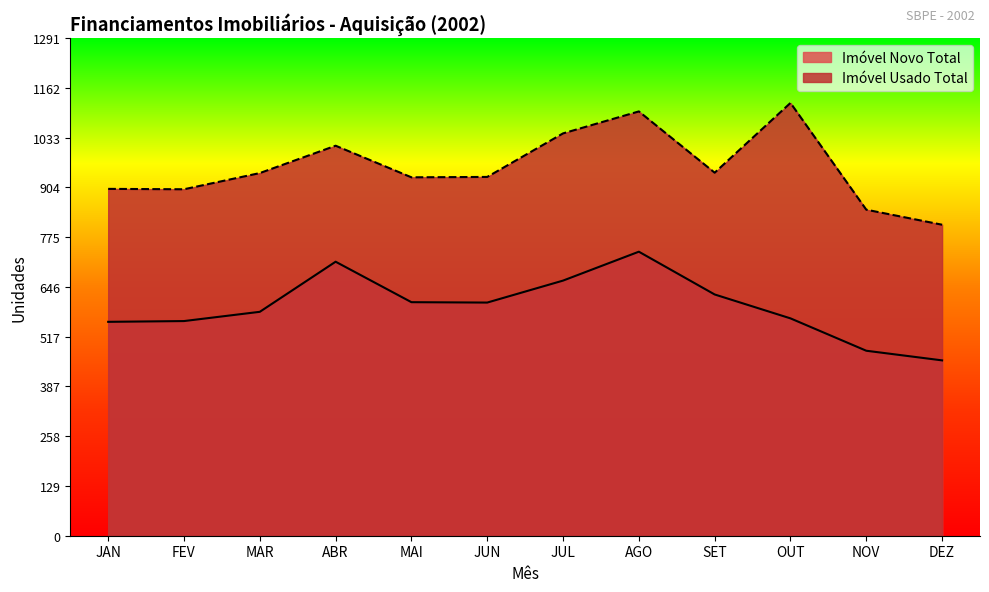

Rank the series at FEV from highest to lowest value.

Imóvel Usado Total, Imóvel Novo Total